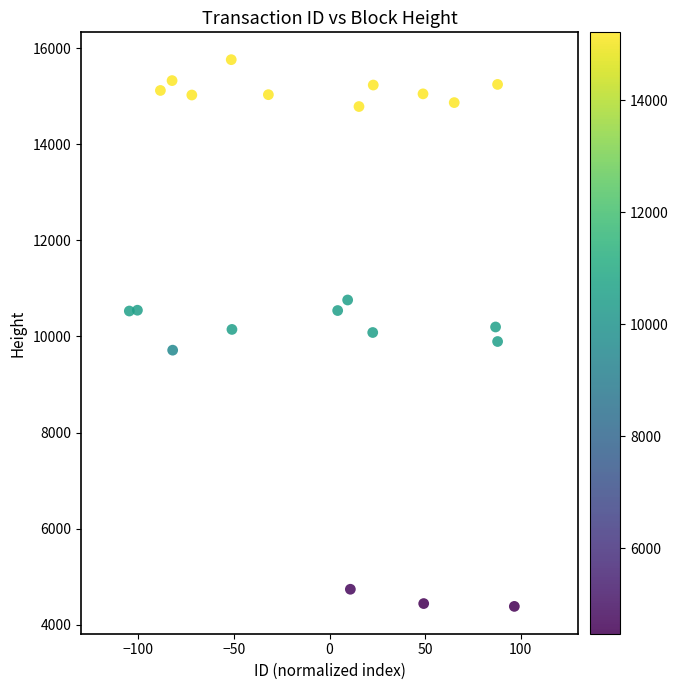

What is the range of X values (max minus min)?

201.4